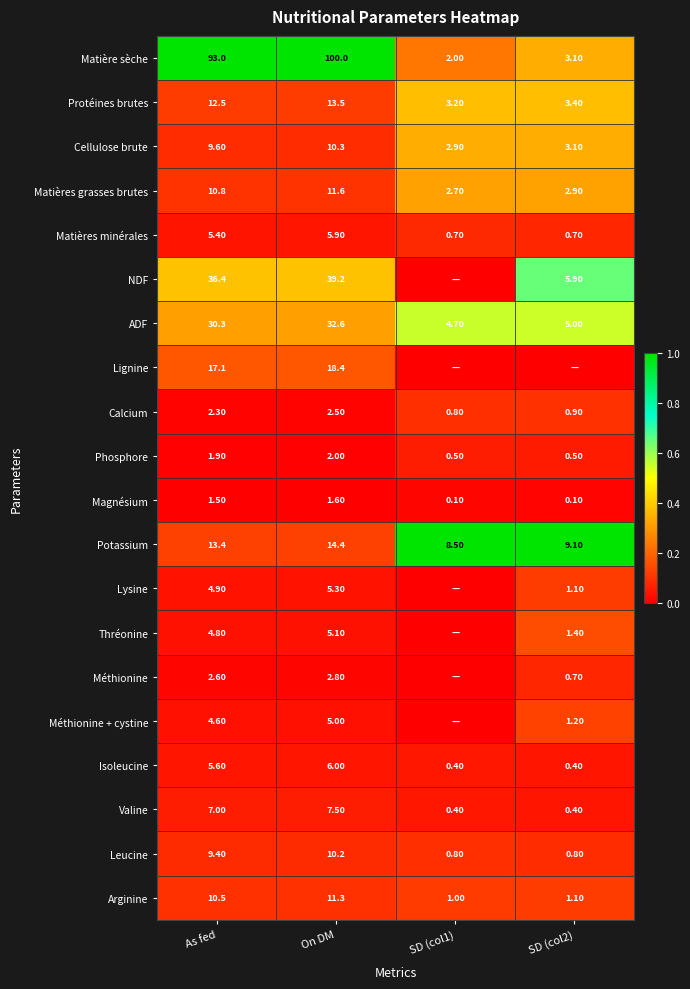

Is the value of Isoleucine at On DM greater than the value of Méthionine at As fed?

Yes